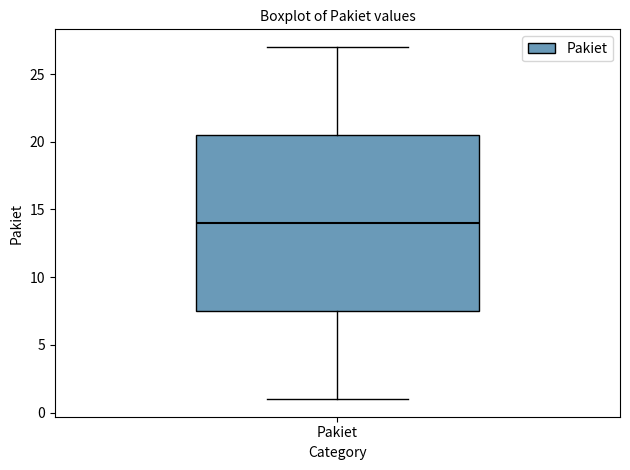

Read this box plot against the y-axis: the position of the median line, the range covered by the box, and the ends of both whiskers. The values are not printed on the chart, so give them approximately, as read against the axis.

median 14.0, box 7.5 to 20.5, whiskers 1.0 to 27.0